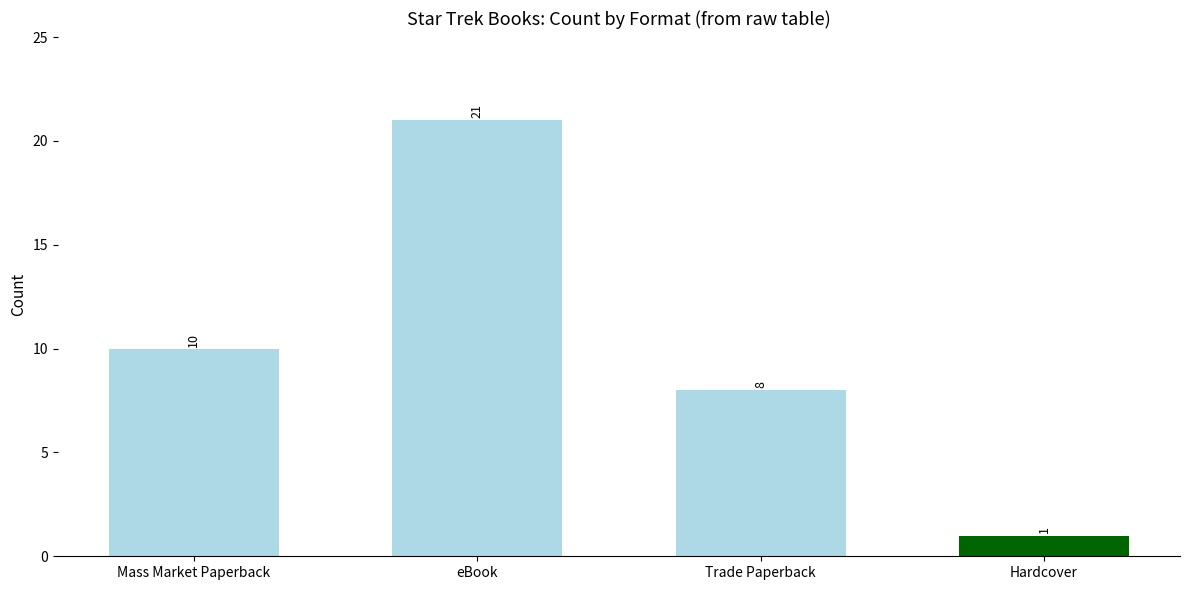

What is the sum of the values at Trade Paperback and eBook?

29